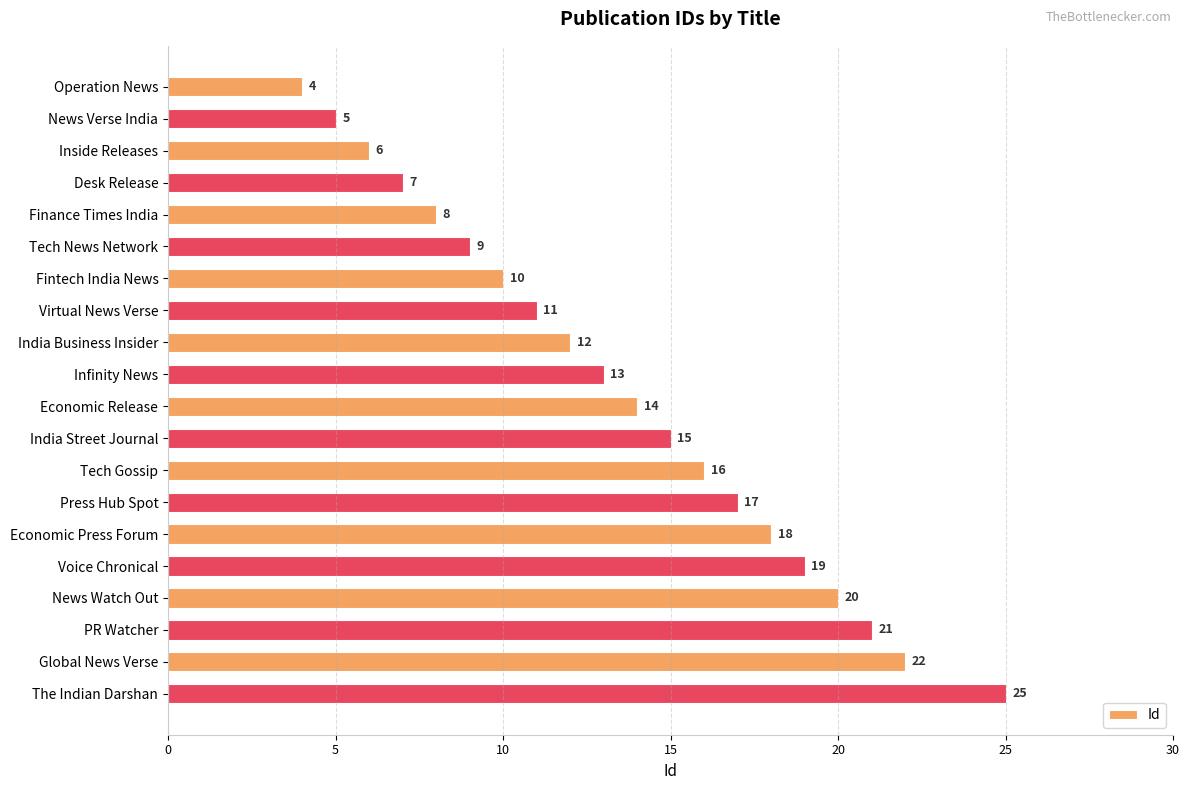

What is the sum of all values?

272